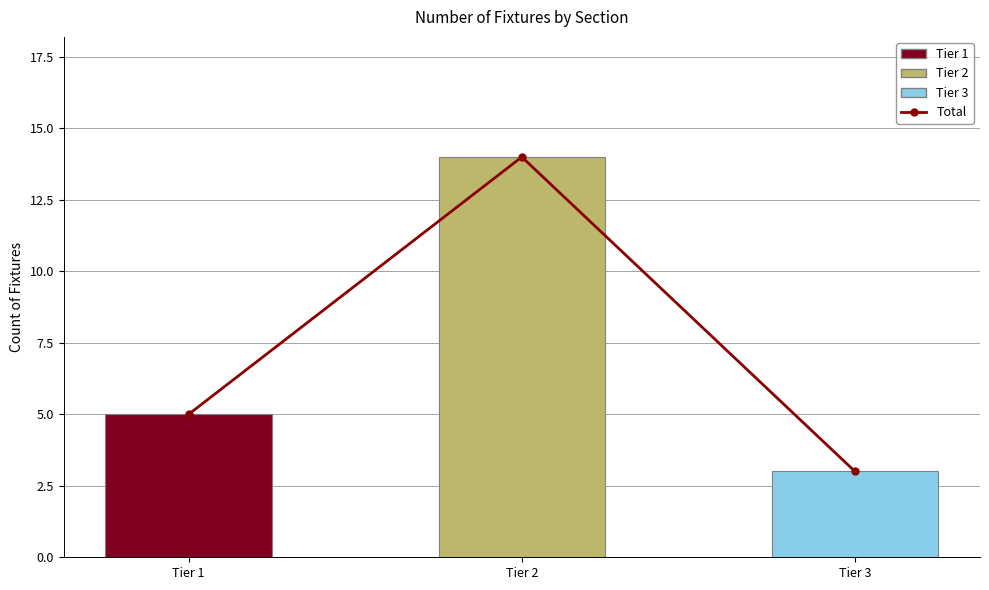

How many values in the Total series are below 5?

1